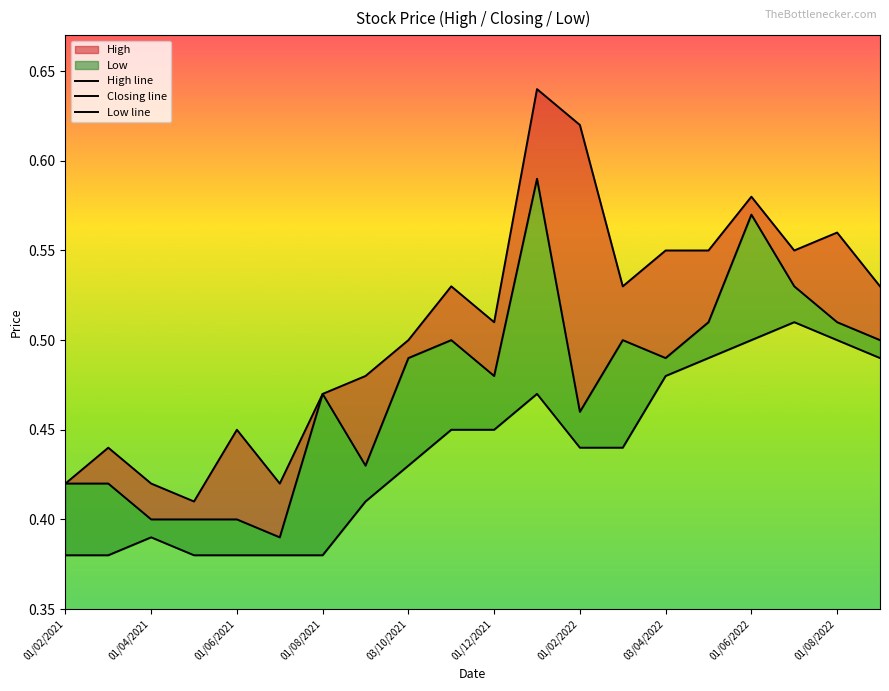

What is the difference between the highest and lowest values at 01/08/2022?

0.1